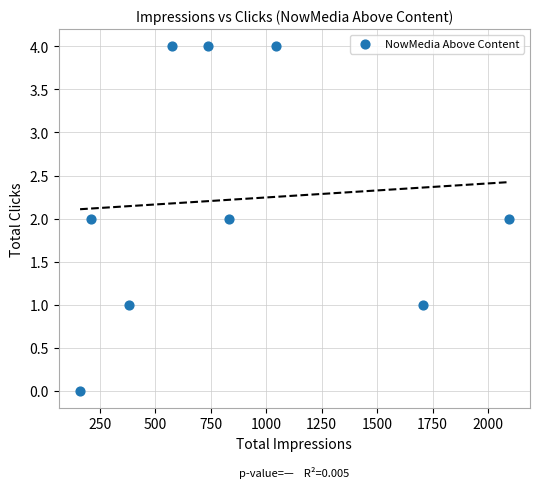

What is the range of X values (max minus min)?

1930